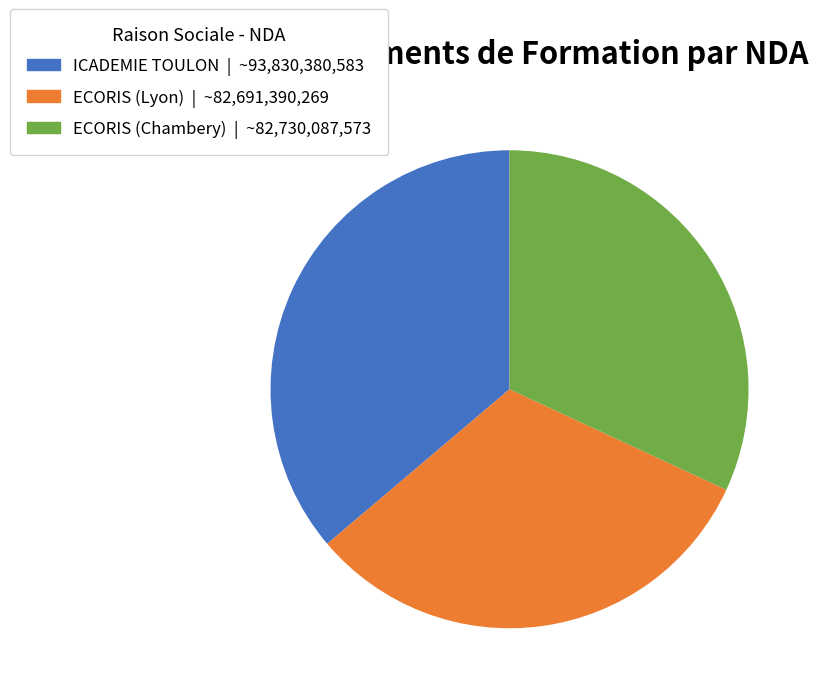

Is the sum of ICADEMIE TOULON | ~93,830,380,583 and ECORIS (Chambery) | ~82,730,087,573 greater than half?

Yes